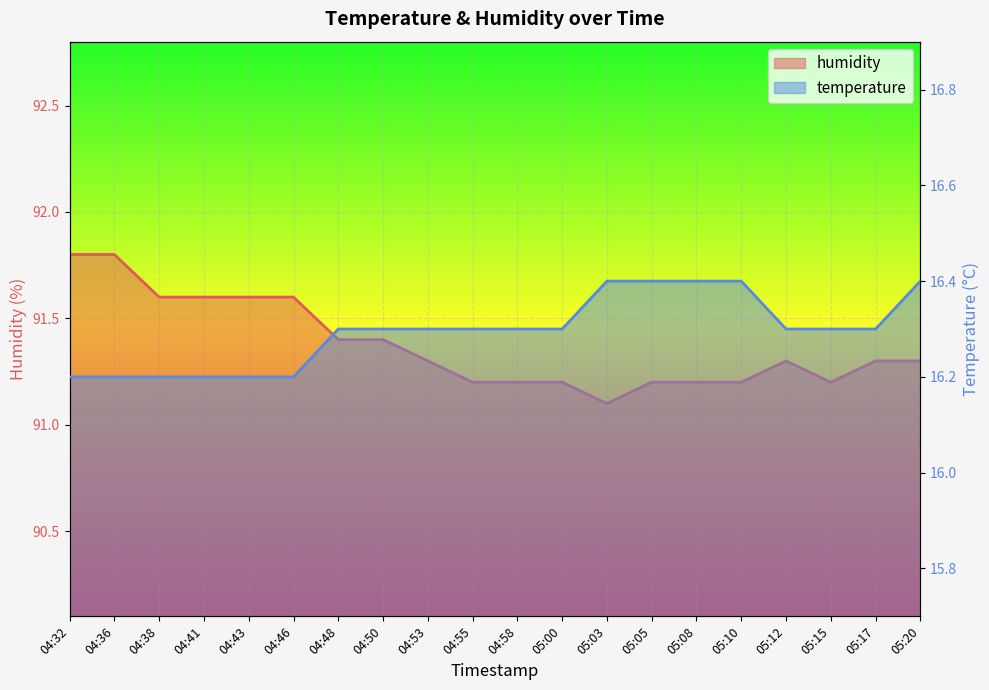

What is the total value across all series at 04:36?

108.0